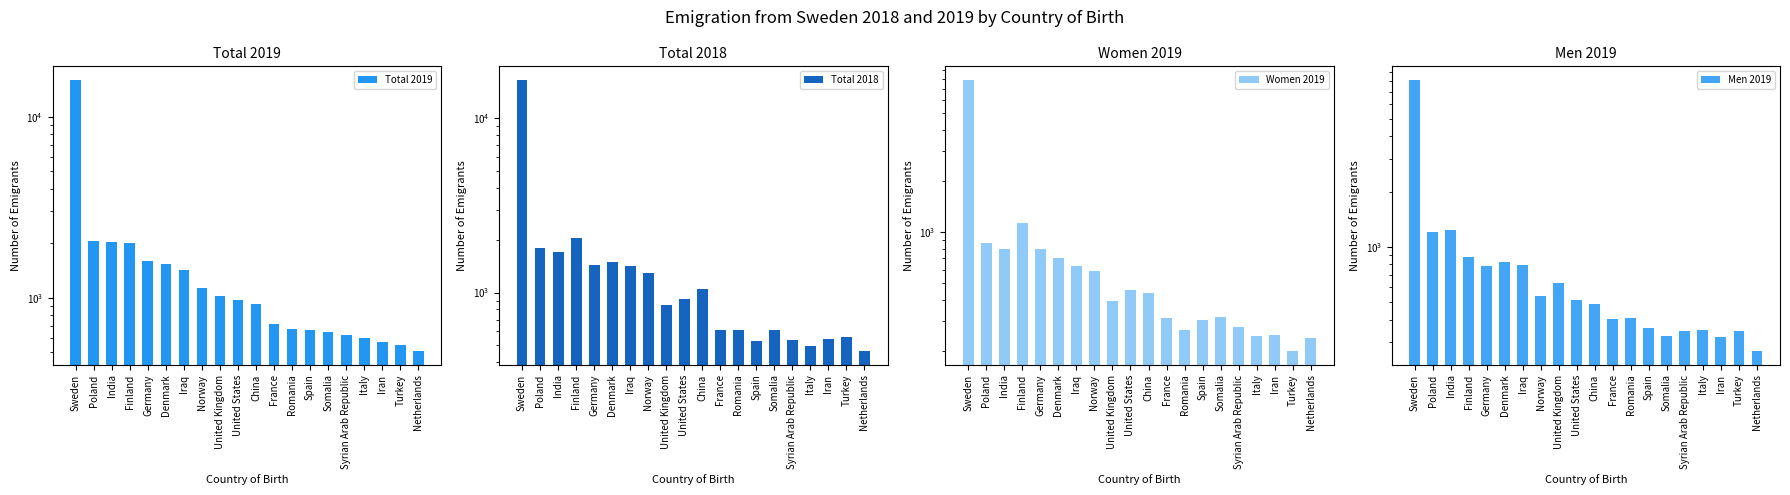

Where does the Women 2019 series first go above 438?

Sweden